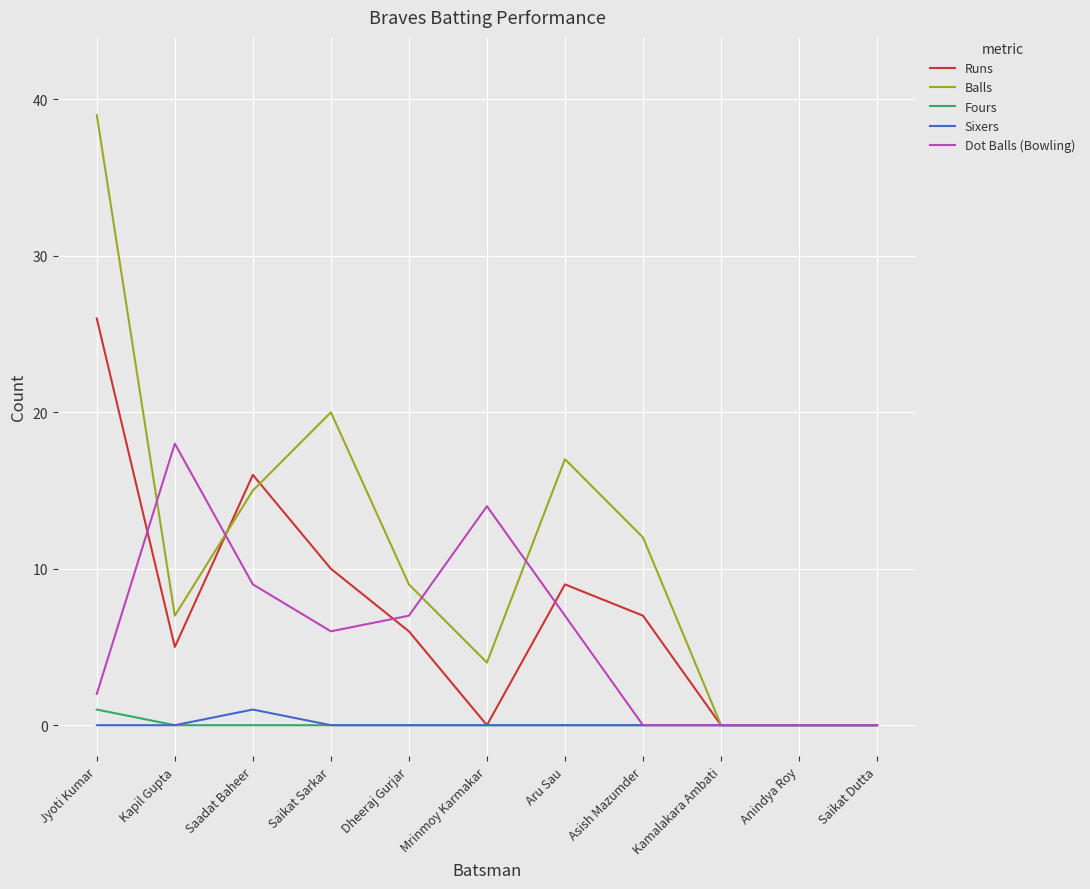

Reading left to right, extract all data points from this chart.

Runs: Jyoti Kumar=26	Kapil Gupta=5	Saadat Baheer=16	Saikat Sarkar=10	Dheeraj Gurjar=6	Mrinmoy Karmakar=0	Aru Sau=9	Asish Mazumder=7	Kamalakara Ambati=0	Anindya Roy=0	Saikat Dutta=0
Balls: Jyoti Kumar=39	Kapil Gupta=7	Saadat Baheer=15	Saikat Sarkar=20	Dheeraj Gurjar=9	Mrinmoy Karmakar=4	Aru Sau=17	Asish Mazumder=12	Kamalakara Ambati=0	Anindya Roy=0	Saikat Dutta=0
Fours: Jyoti Kumar=1	Kapil Gupta=0	Saadat Baheer=0	Saikat Sarkar=0	Dheeraj Gurjar=0	Mrinmoy Karmakar=0	Aru Sau=0	Asish Mazumder=0	Kamalakara Ambati=0	Anindya Roy=0	Saikat Dutta=0
Sixers: Jyoti Kumar=0	Kapil Gupta=0	Saadat Baheer=1	Saikat Sarkar=0	Dheeraj Gurjar=0	Mrinmoy Karmakar=0	Aru Sau=0	Asish Mazumder=0	Kamalakara Ambati=0	Anindya Roy=0	Saikat Dutta=0
Dot Balls (Bowling): Jyoti Kumar=2	Kapil Gupta=18	Saadat Baheer=9	Saikat Sarkar=6	Dheeraj Gurjar=7	Mrinmoy Karmakar=14	Aru Sau=7	Asish Mazumder=0	Kamalakara Ambati=0	Anindya Roy=0	Saikat Dutta=0